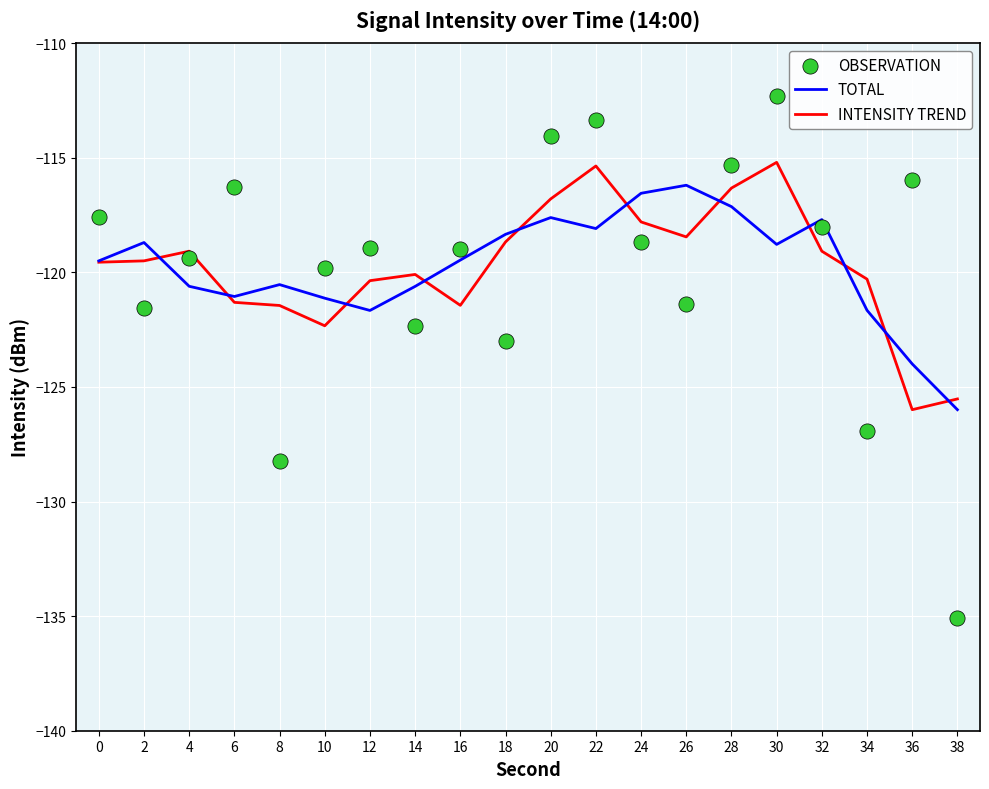

Which series reaches the maximum Y coordinate?

OBSERVATION